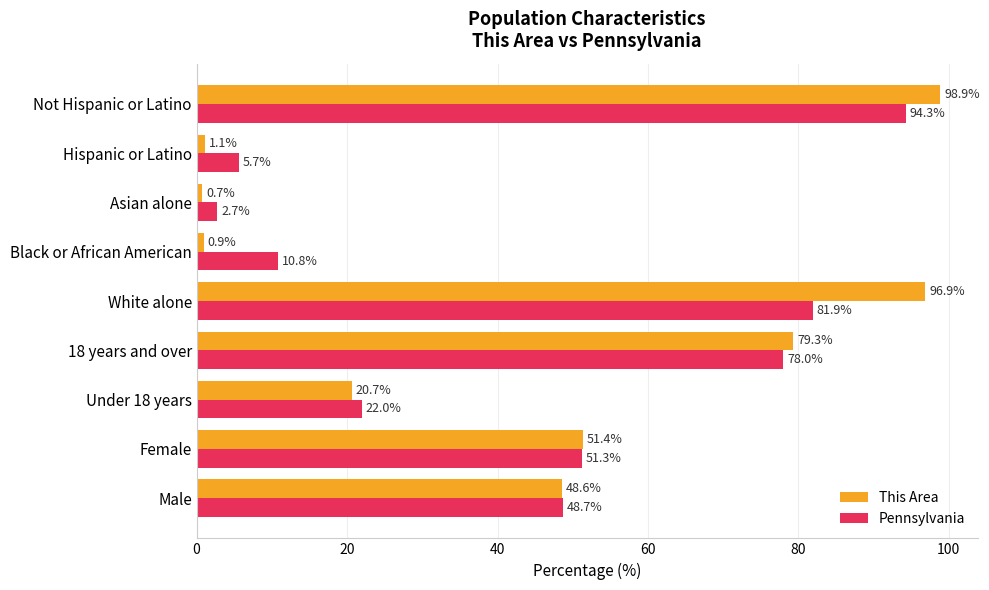

Rank the series by their maximum value, from highest to lowest.

This Area, Pennsylvania